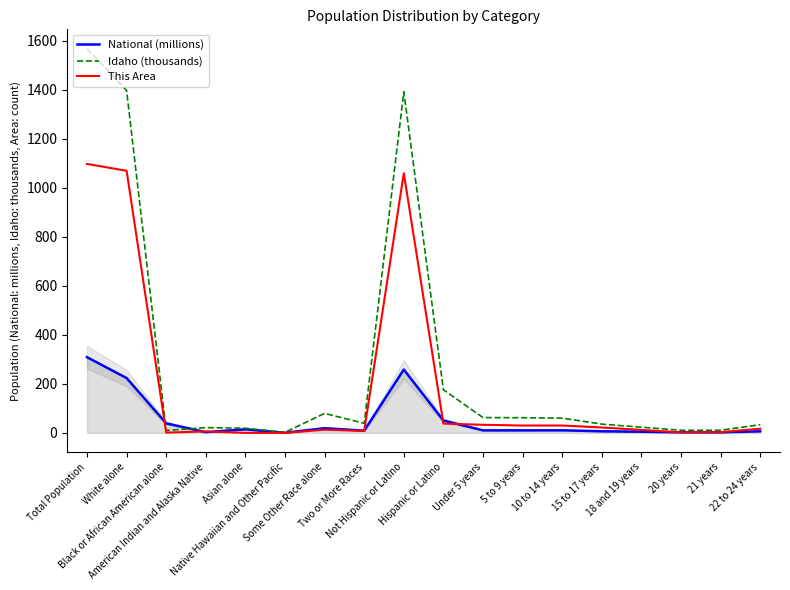

What is the difference between the National (millions) values at Total Population and Under 5 years?

298.4